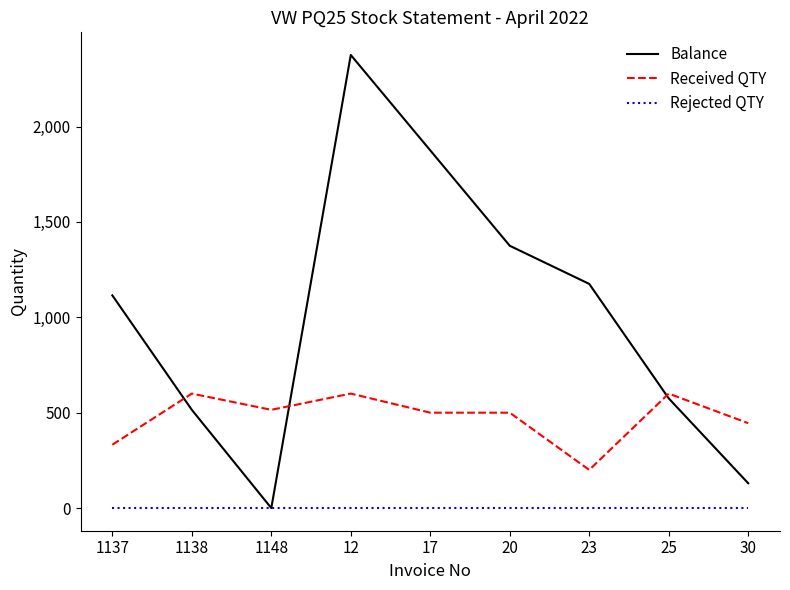

Reading left to right, what are all the values shown in this chart?

Balance: 1115	515	0	2375	1875	1375	1175	575	130
Received QTY: 332	600	515	600	500	500	200	600	445
Rejected QTY: 0	0	0	0	0	0	0	0	0